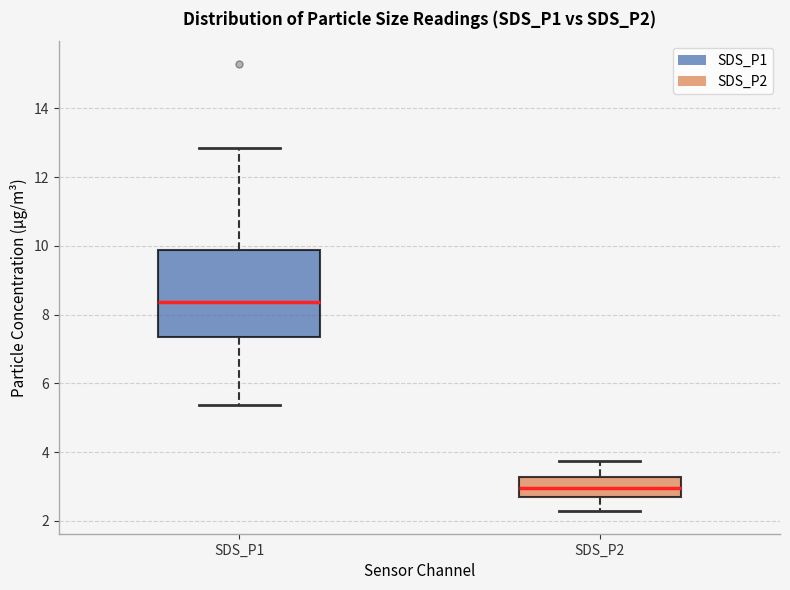

Where is the upper edge of the box for SDS_P1 on the y-axis? The values are not printed on the chart, so give them approximately, as read against the axis.

9.8